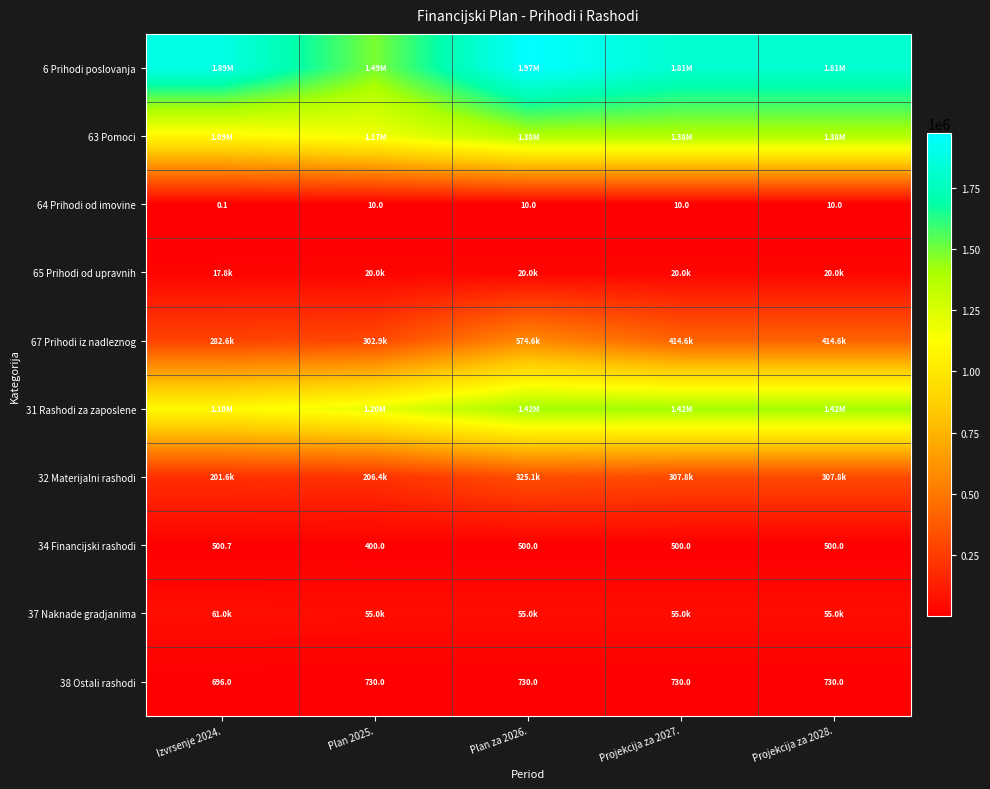

How many data points in 38 Ostali rashodi are less than 730?

1